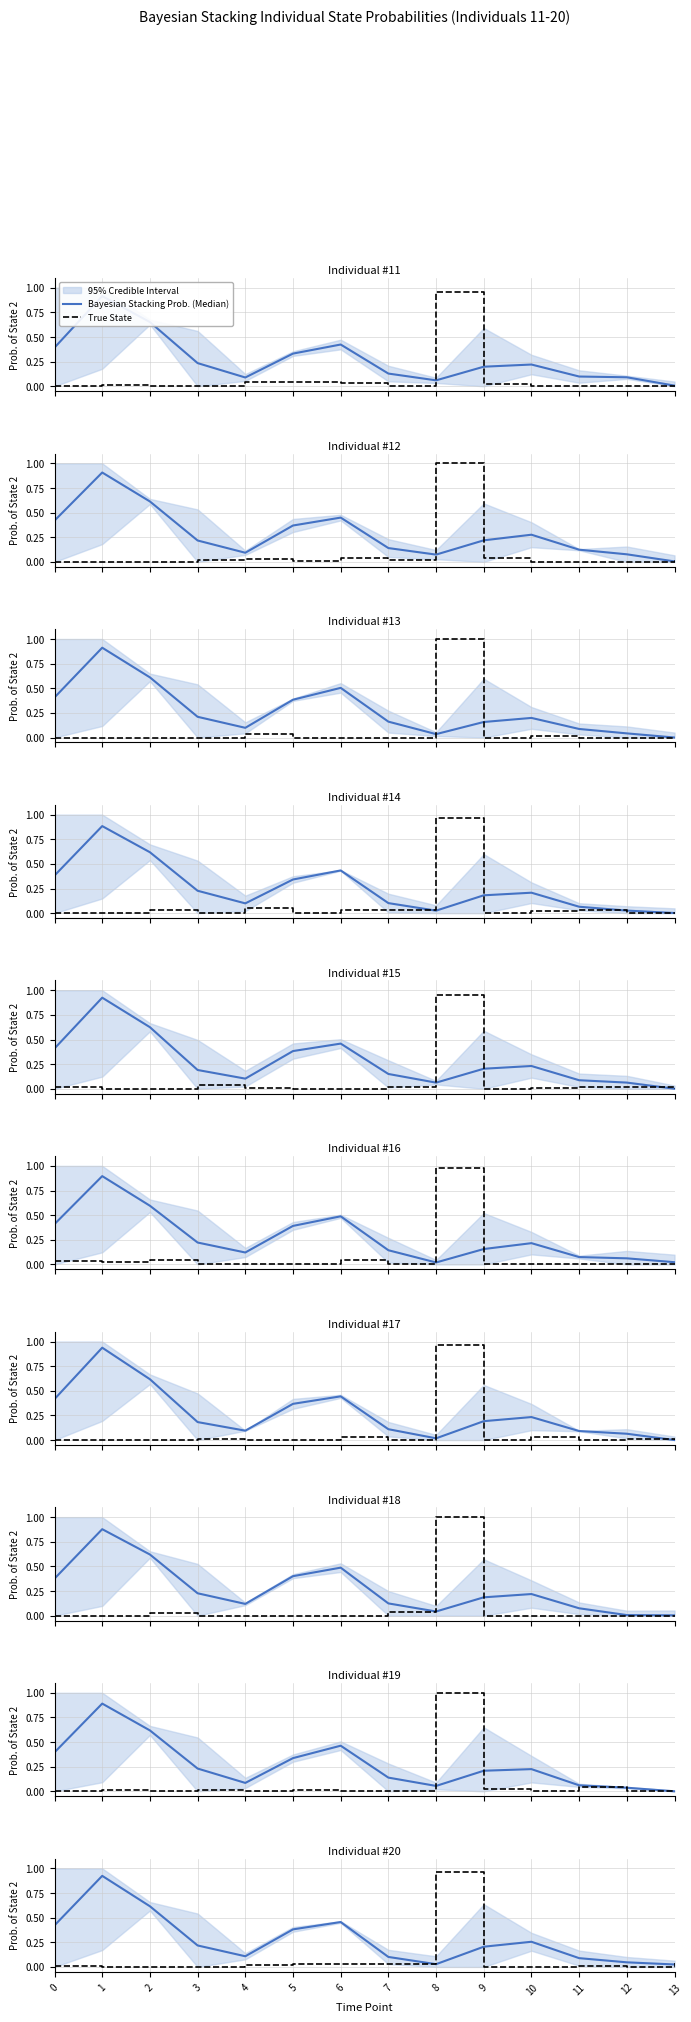

What is the spread (max minus min) of values at 3?

0.2